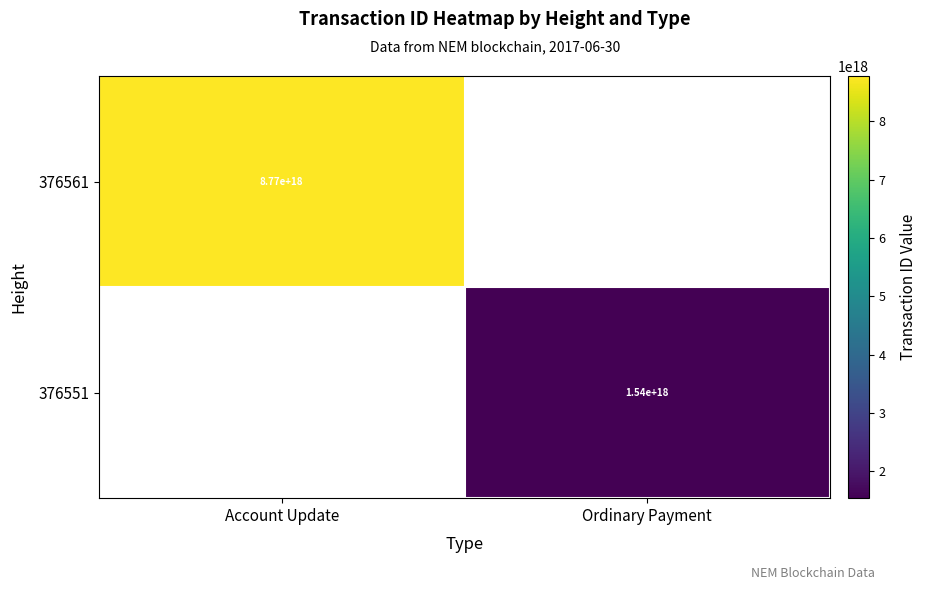

Is it true that 376551 equals 1540000000000000000 at Ordinary Payment?

True